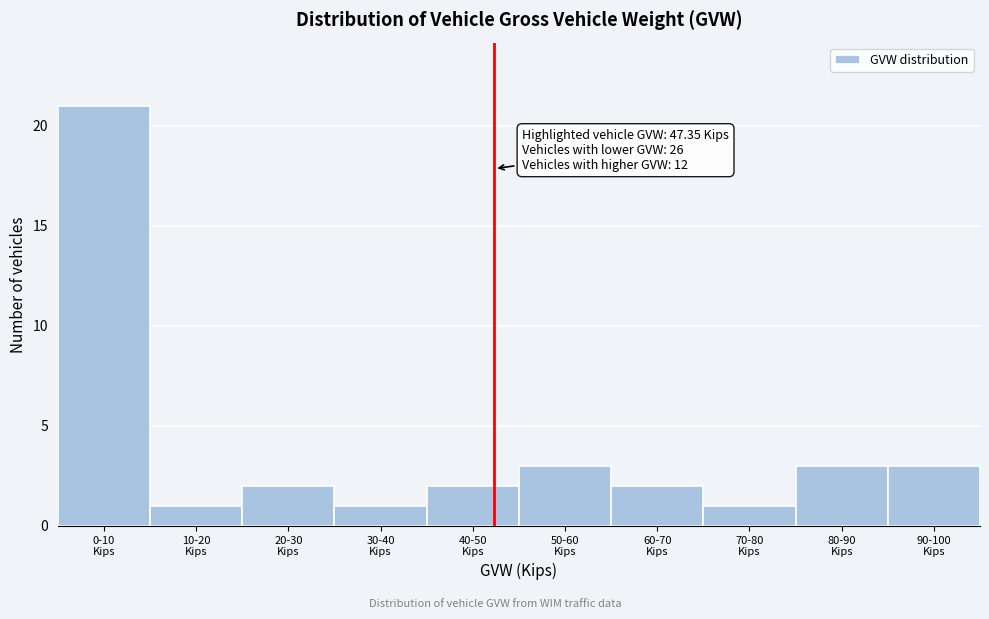

Reading right to left, list all the values displayed in this chart.

3	3	1	2	3	2	1	2	1	21